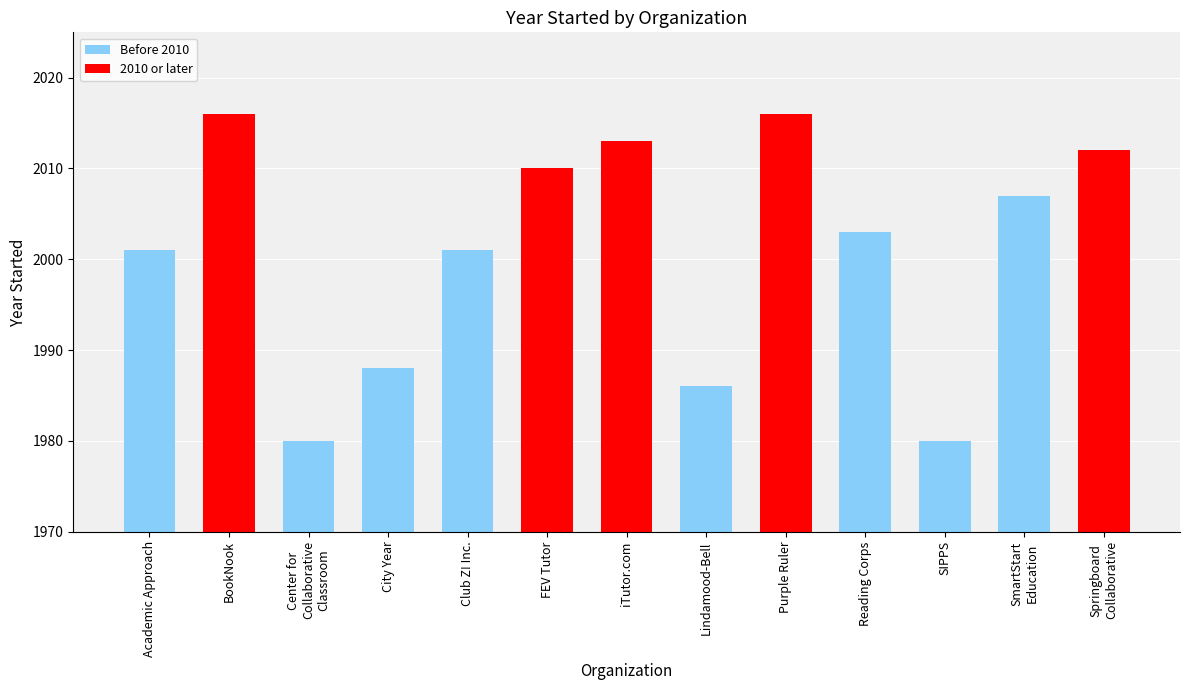

What is the label of the 10th bar from the right?

City Year